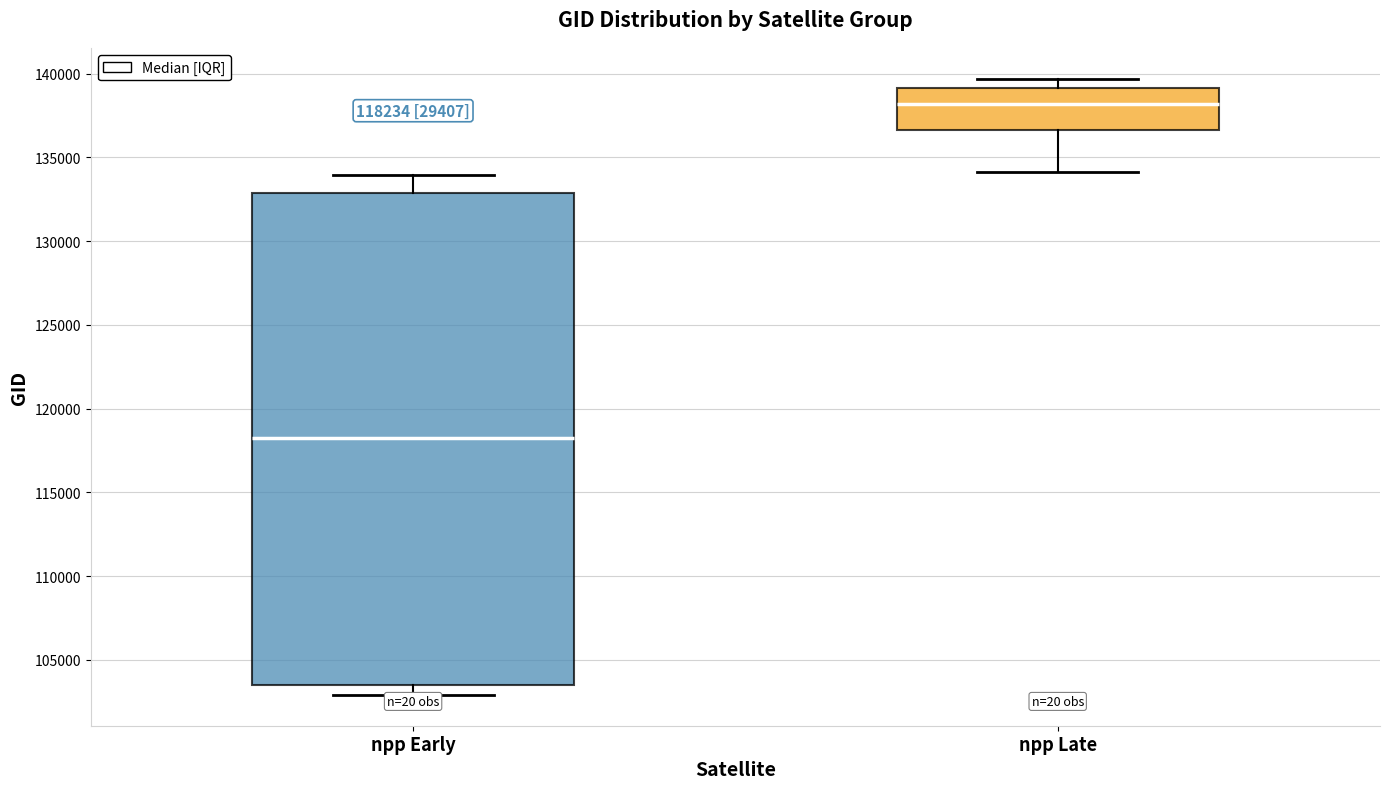

Which box has the highest median line?

npp Late